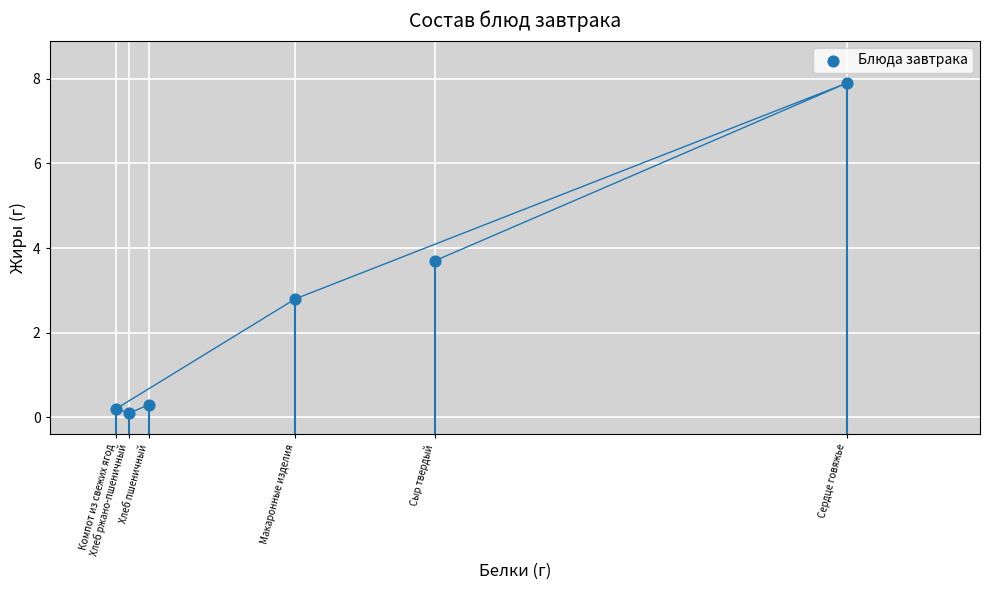

What Y value in the scatter plot is closest to 4?

3.7